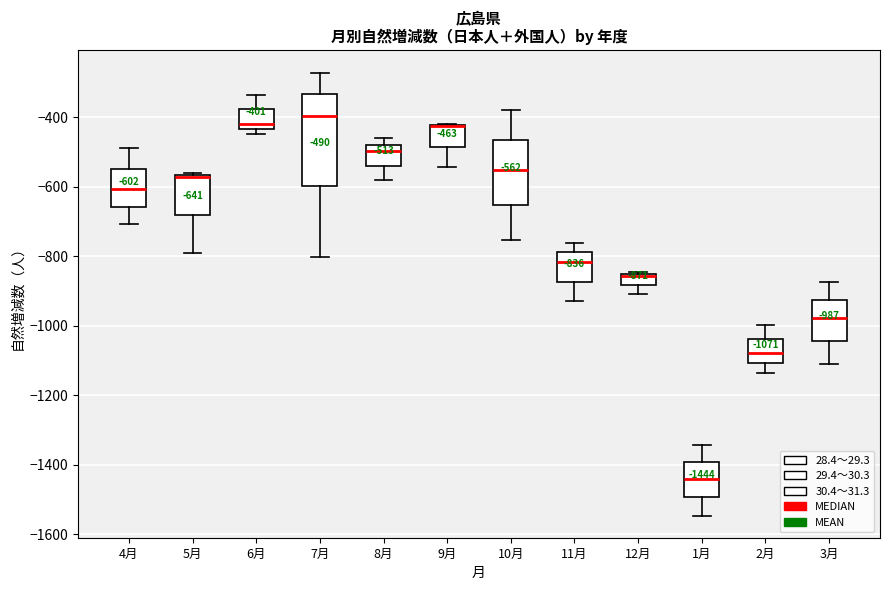

Comparing the boxes themselves (not the whiskers), which one is the tallest?

7月